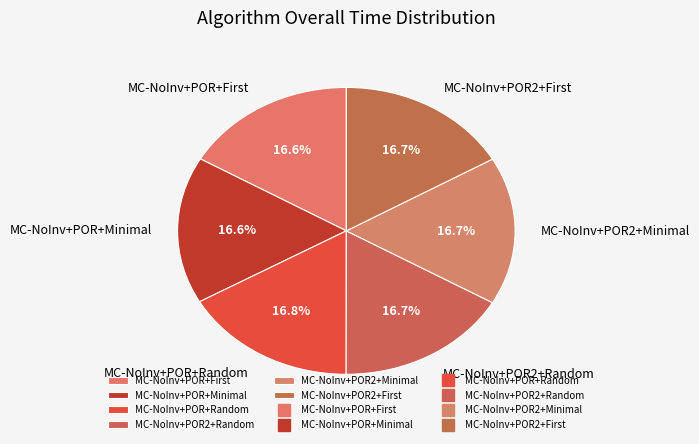

Is the sum of MC-NoInv+POR2+Random and MC-NoInv+POR+Minimal greater than half?

No